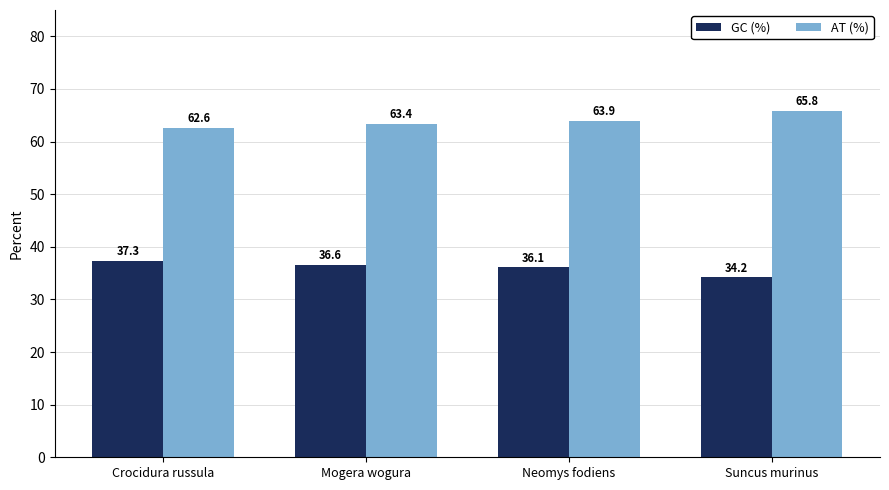

What is the spread (max minus min) of values at Crocidura russula?

25.3